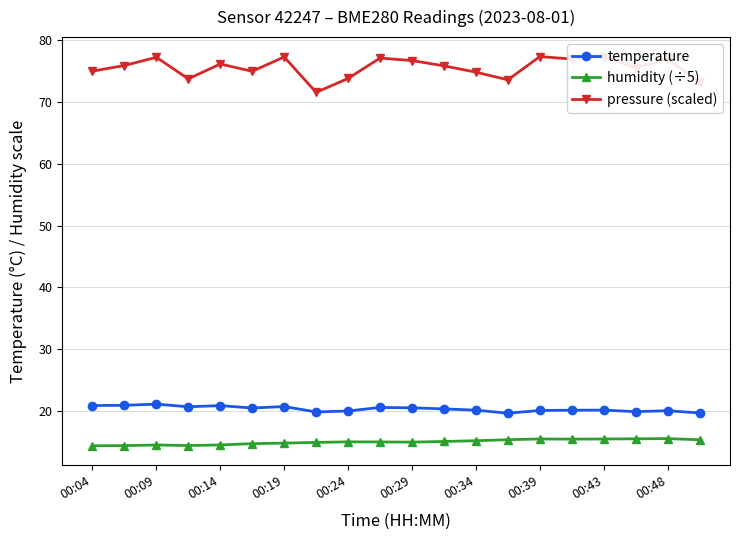

Rank the series by their maximum value, from lowest to highest.

humidity (÷5), temperature, pressure (scaled)